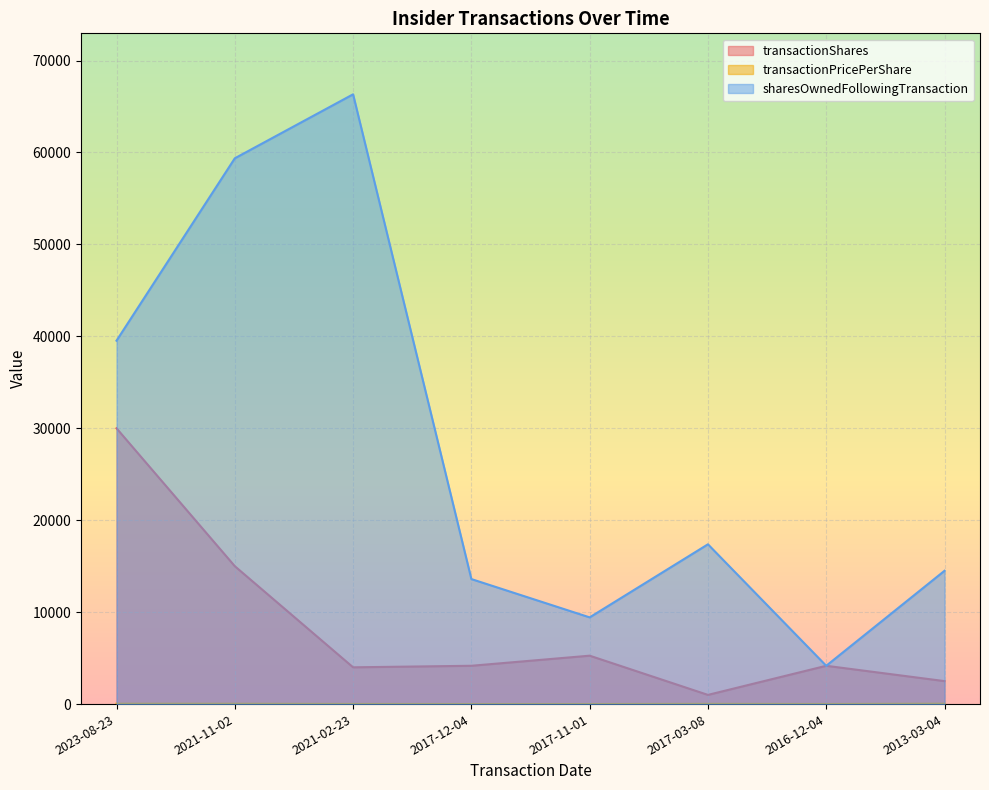

What are all the series names shown in the legend?

transactionShares, transactionPricePerShare, sharesOwnedFollowingTransaction